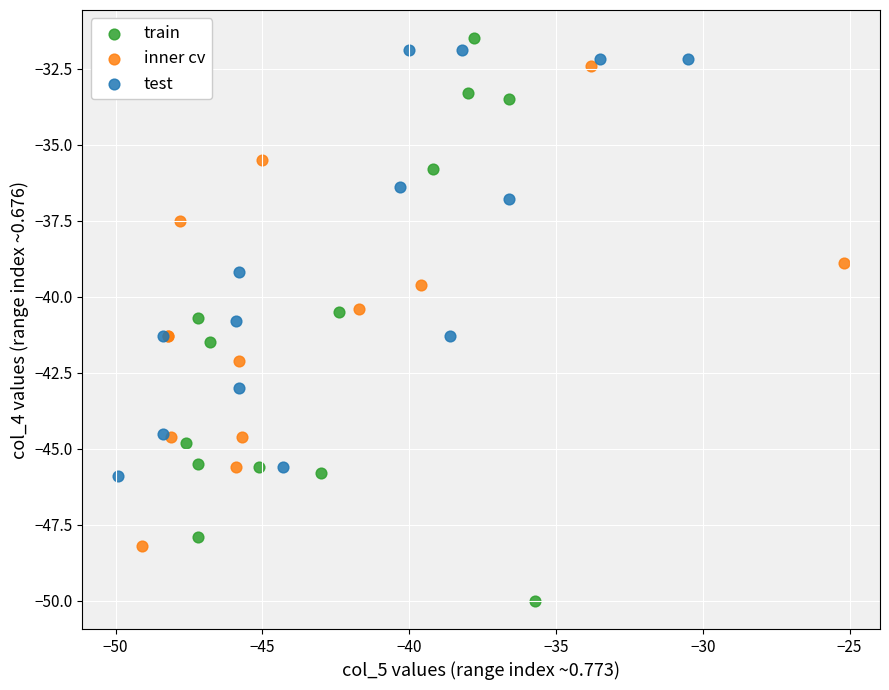

Which series reaches the minimum Y coordinate?

train